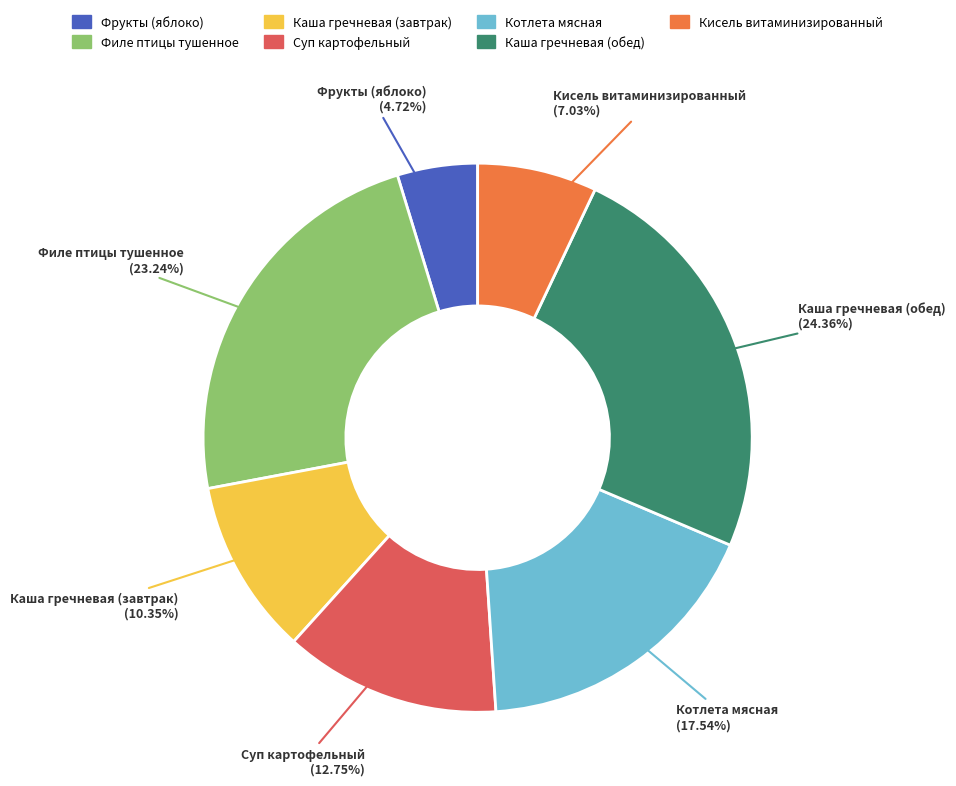

What is the ratio of the value at Котлета мясная to the value at Суп картофельный?

1.4